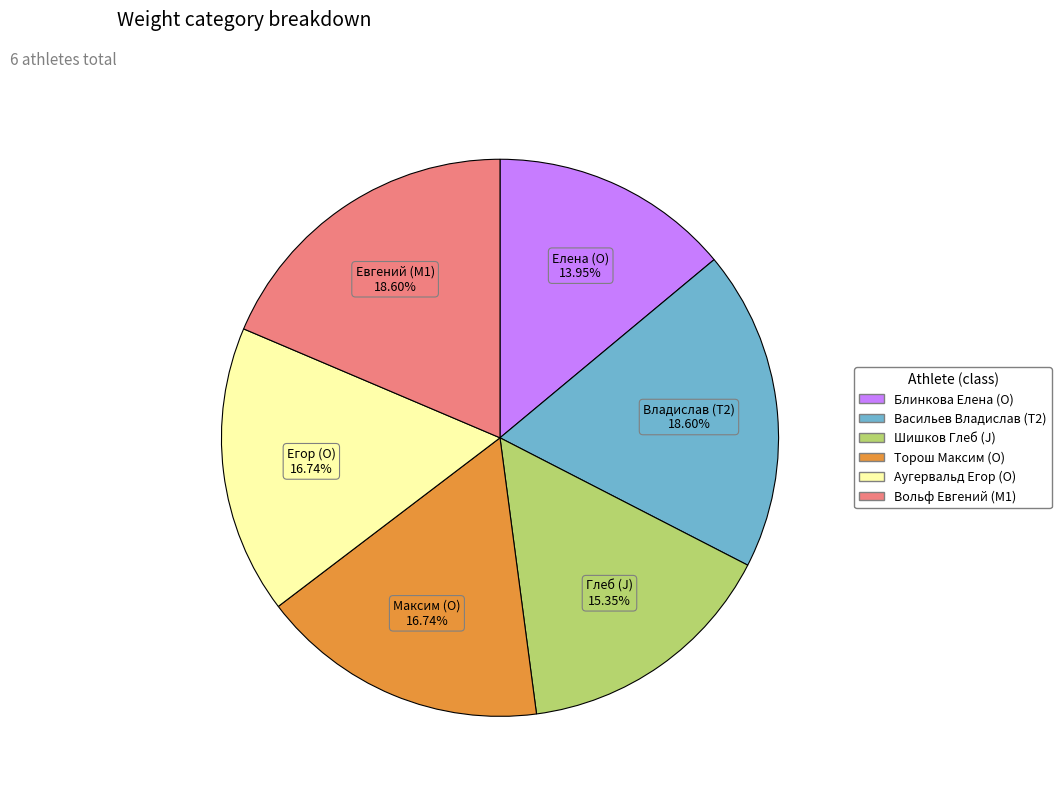

To the nearest percent, what is the difference between the Блинкова Елена (O) and Торош Максим (O) slice percentages?

3%